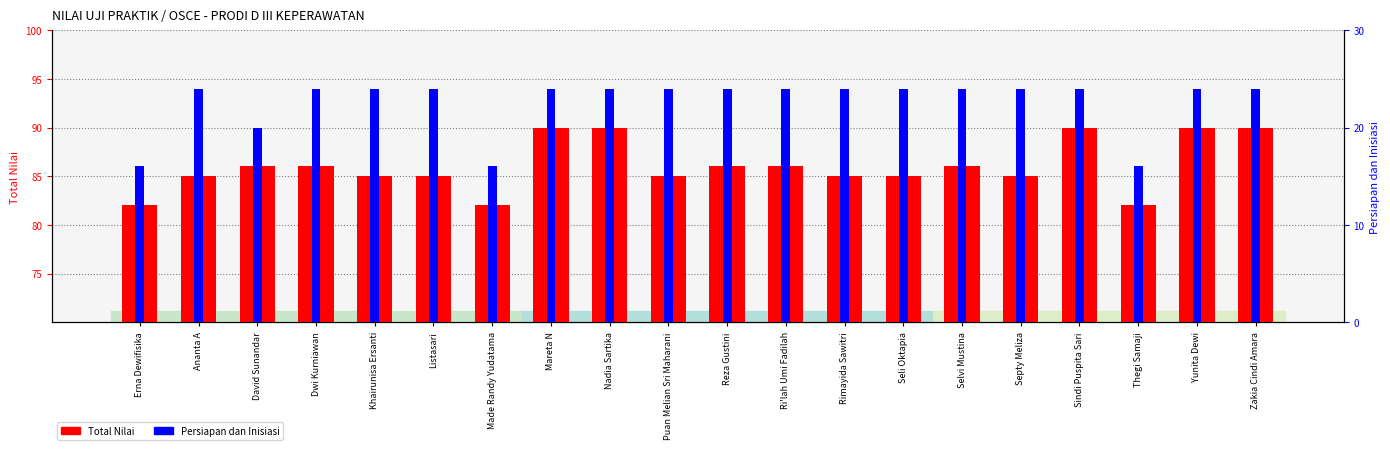

Reading left to right, what are all the values shown in this chart?

Total Nilai: 82	85	86	86	85	85	82	90	90	85	86	86	85	85	86	85	90	82	90	90
Persiapan dan Inisiasi: 16	24	20	24	24	24	16	24	24	24	24	24	24	24	24	24	24	16	24	24